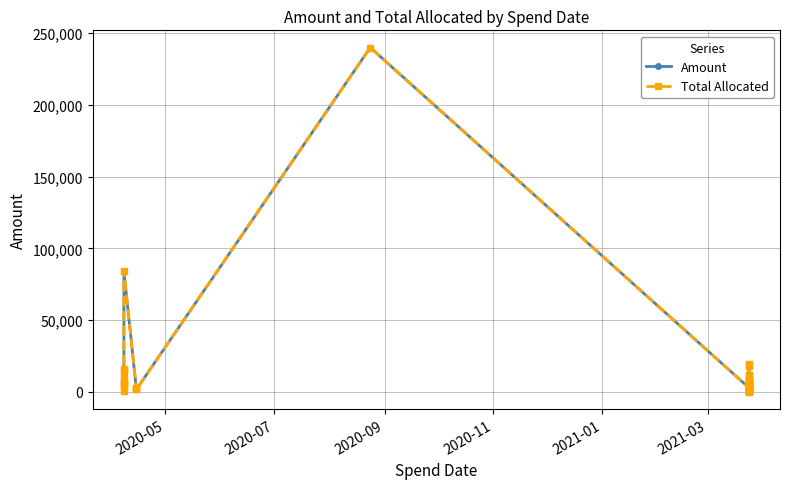

In Amount, how many points are higher than both neighbors (excluding endpoints)?

12